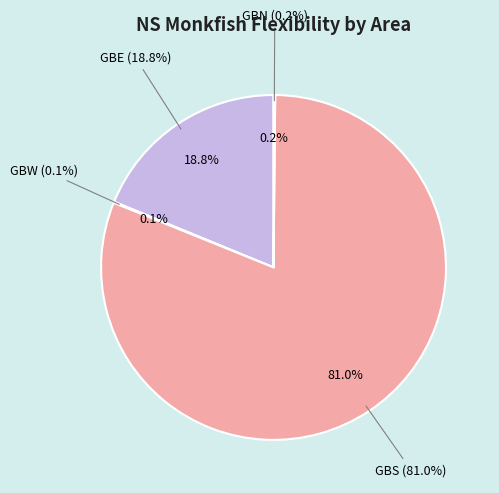

To the nearest percent, what is the difference between the largest and smallest slice percentages?

81%